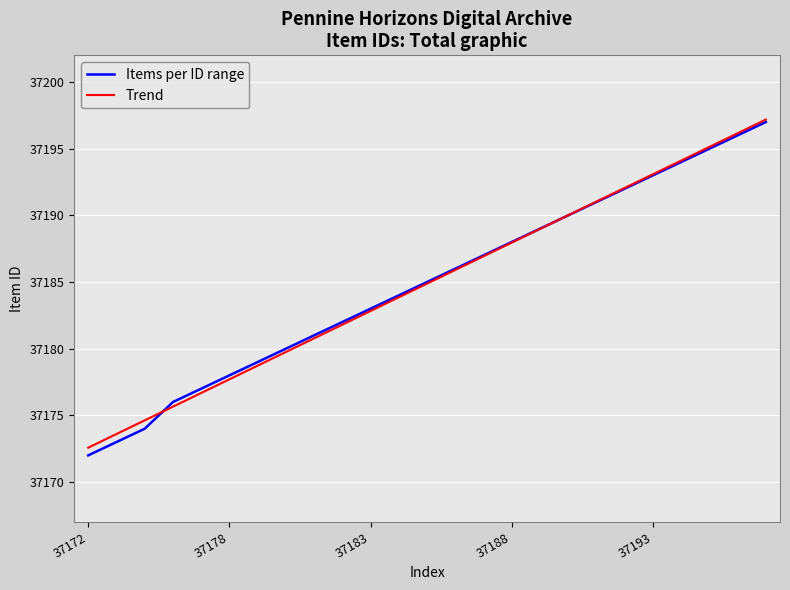

Which series has the largest range (max minus min)?

Items per ID range